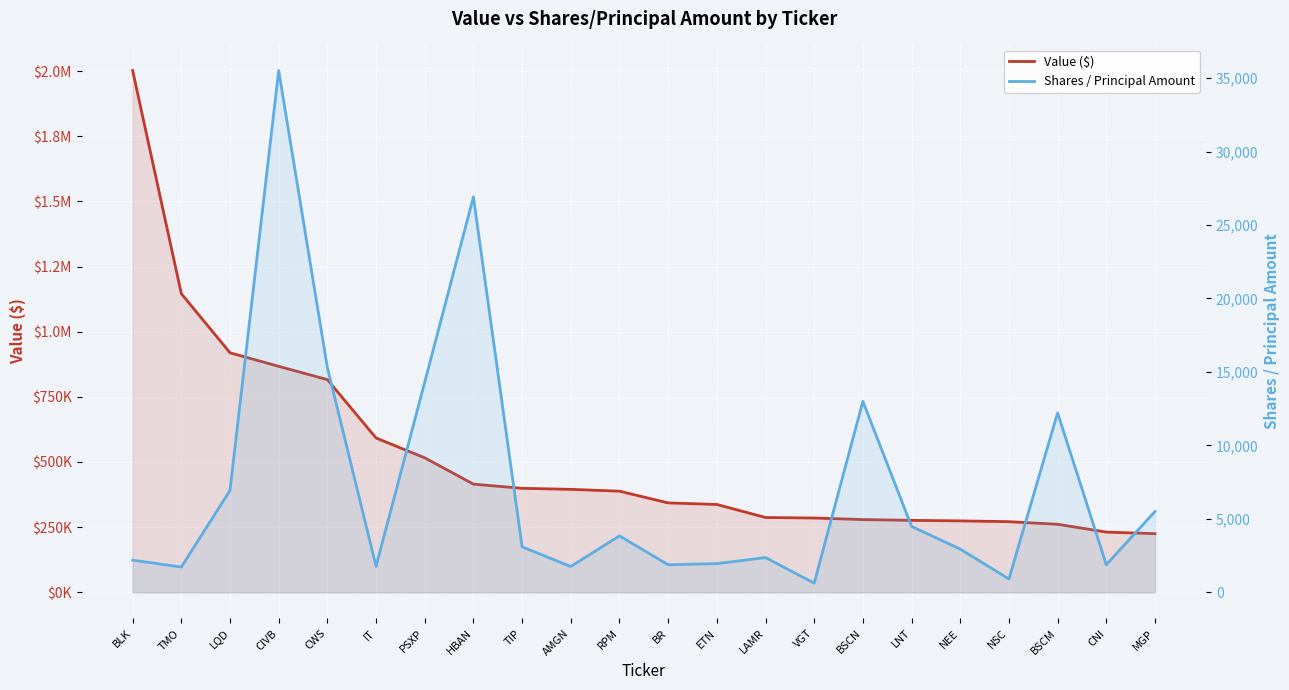

The value of Shares / Principal Amount at BSCM is 21458. True or false?

False